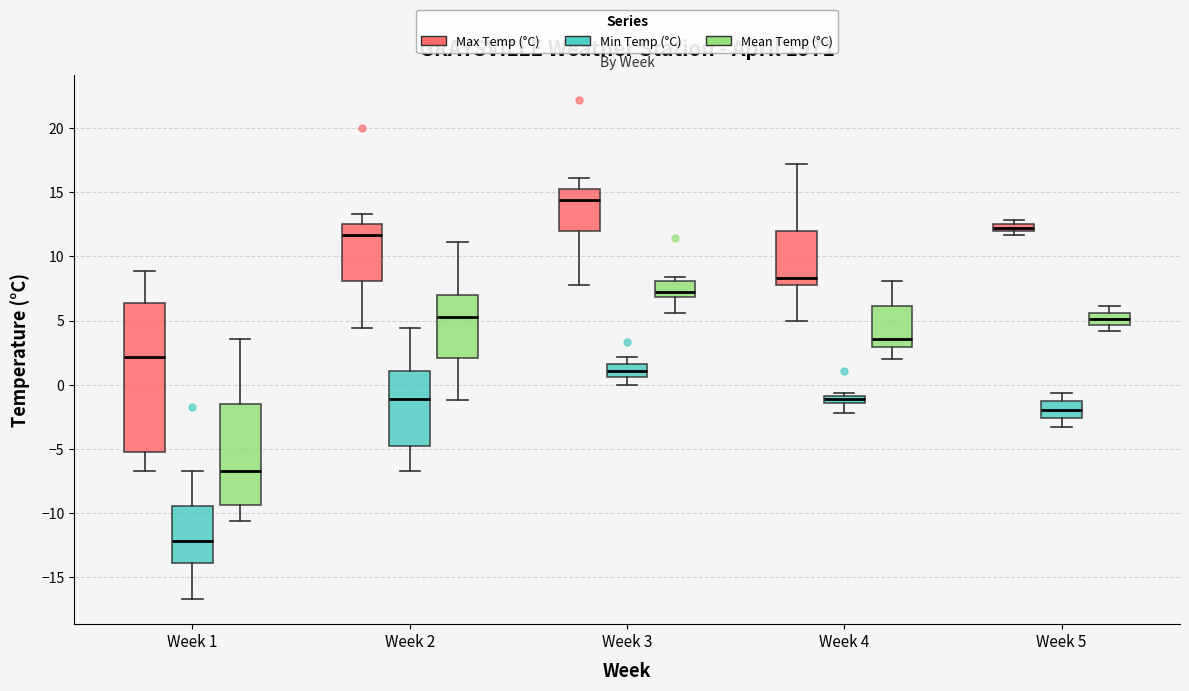

Where is the lower edge of the box for Week 1 (Mean Temp (°C)) on the y-axis? The values are not printed on the chart, so give them approximately, as read against the axis.

-9.5